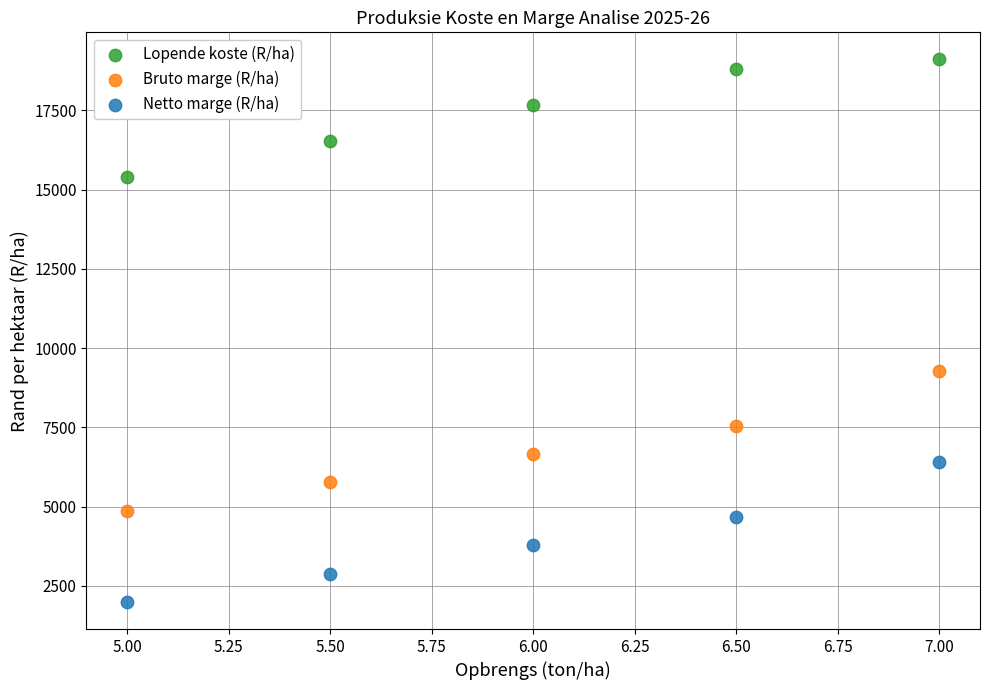

What are all the series names shown in the legend?

Lopende koste (R/ha), Bruto marge (R/ha), Netto marge (R/ha)